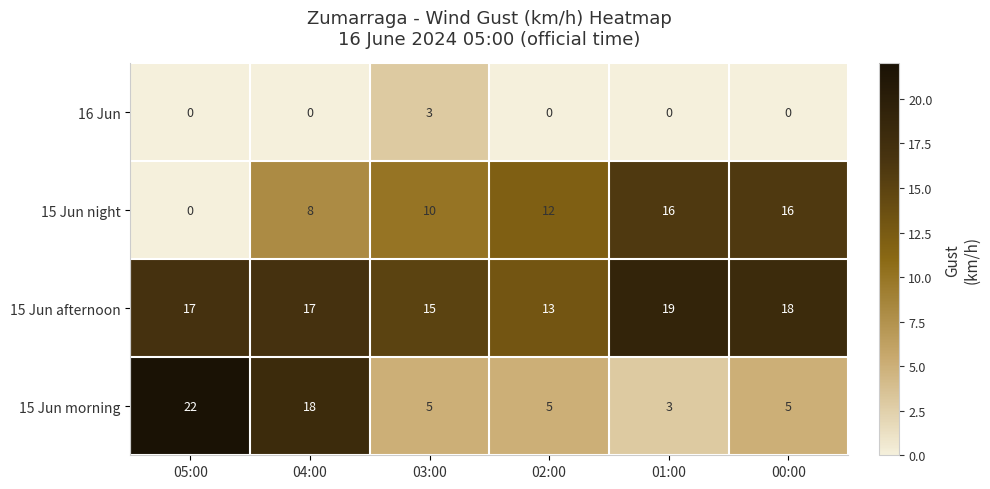

Rank the series at 02:00 from highest to lowest value.

15 Jun afternoon, 15 Jun night, 15 Jun morning, 16 Jun